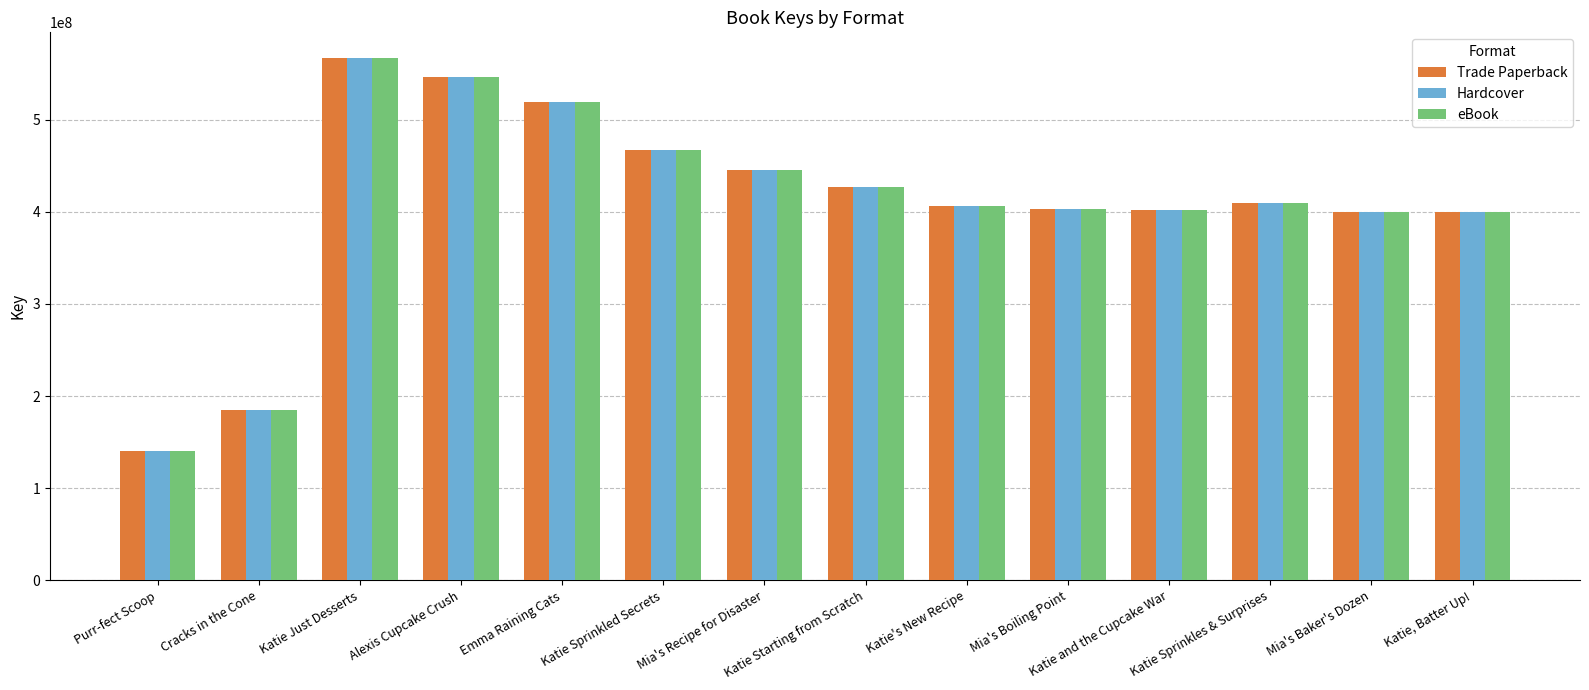

Where does the Hardcover series first go above 409166801?

Katie Just Desserts